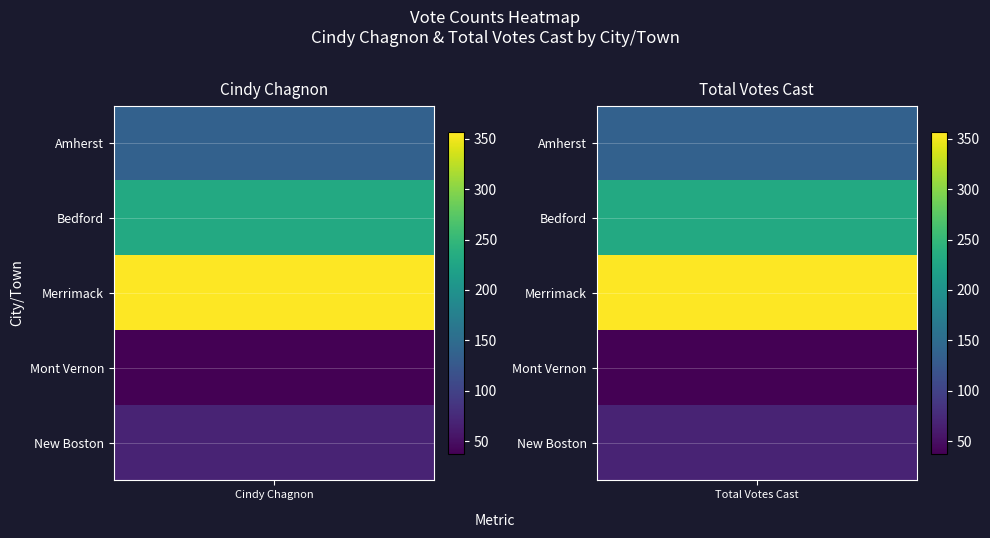

What is the highest value of the New Boston series?

69